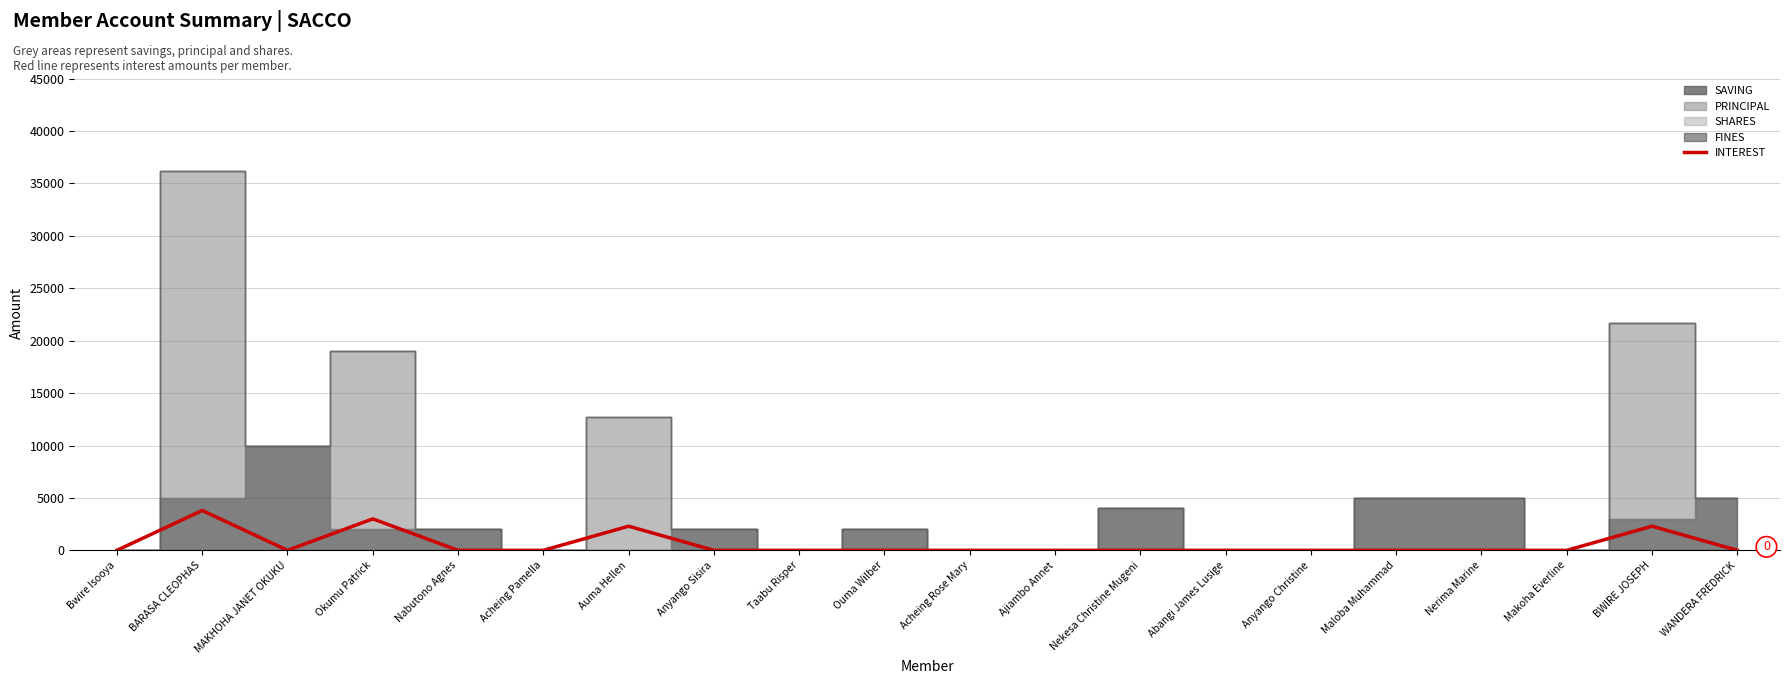

Count the number of values greater than 0.

4